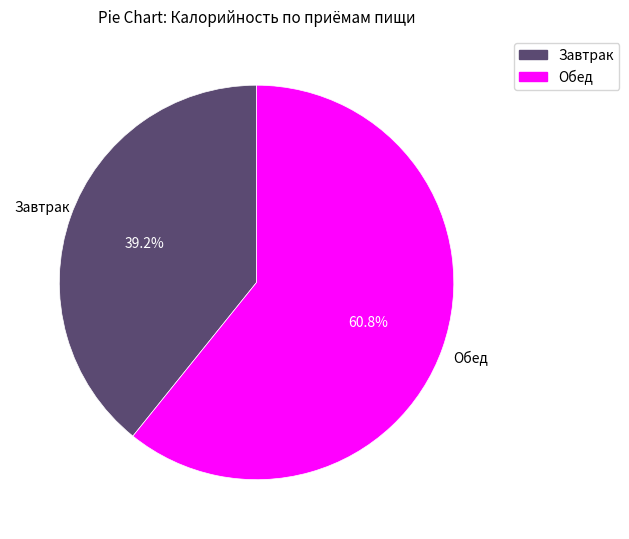

Rank the categories by value from lowest to highest.

Завтрак, Обед